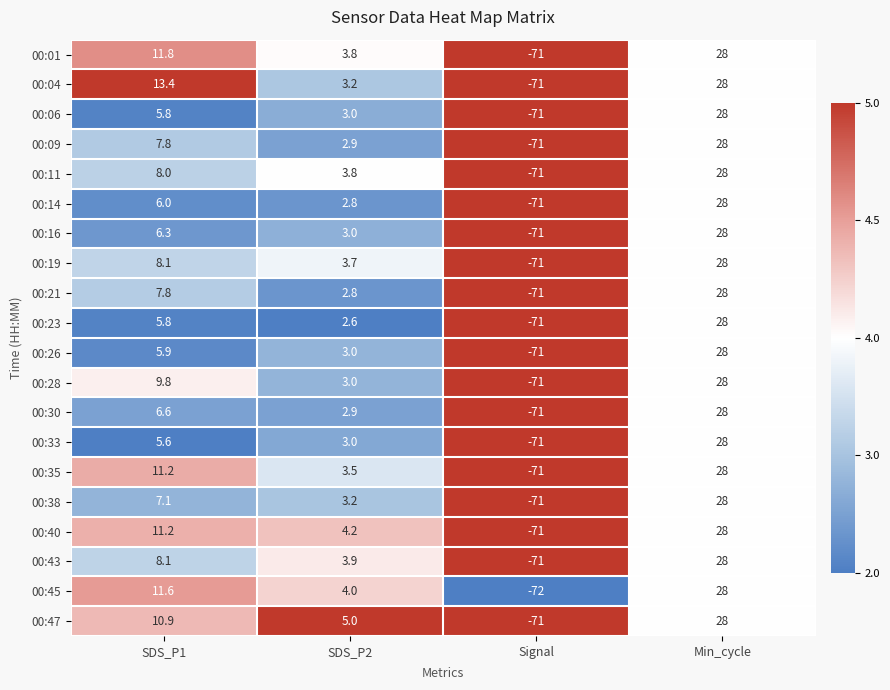

Is the value of 00:04 at Signal greater than the value of 00:45 at SDS_P2?

No